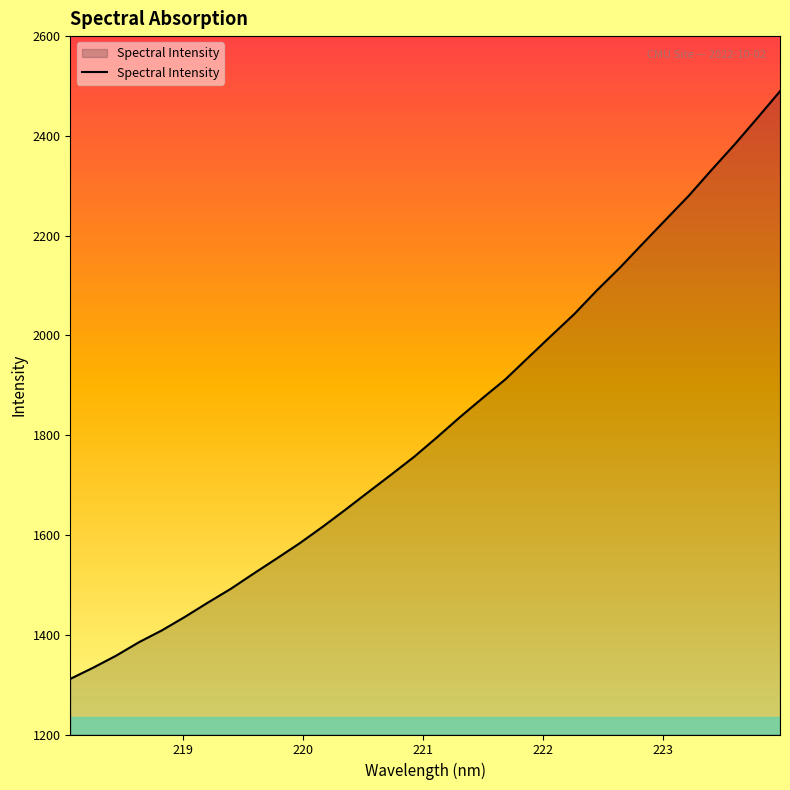

What is the difference between the maximum and minimum values?

1178.0